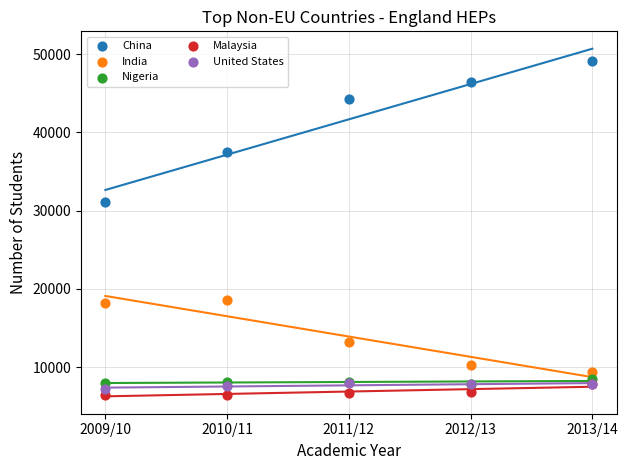

What are all the series names shown in the legend?

China, India, Nigeria, Malaysia, United States